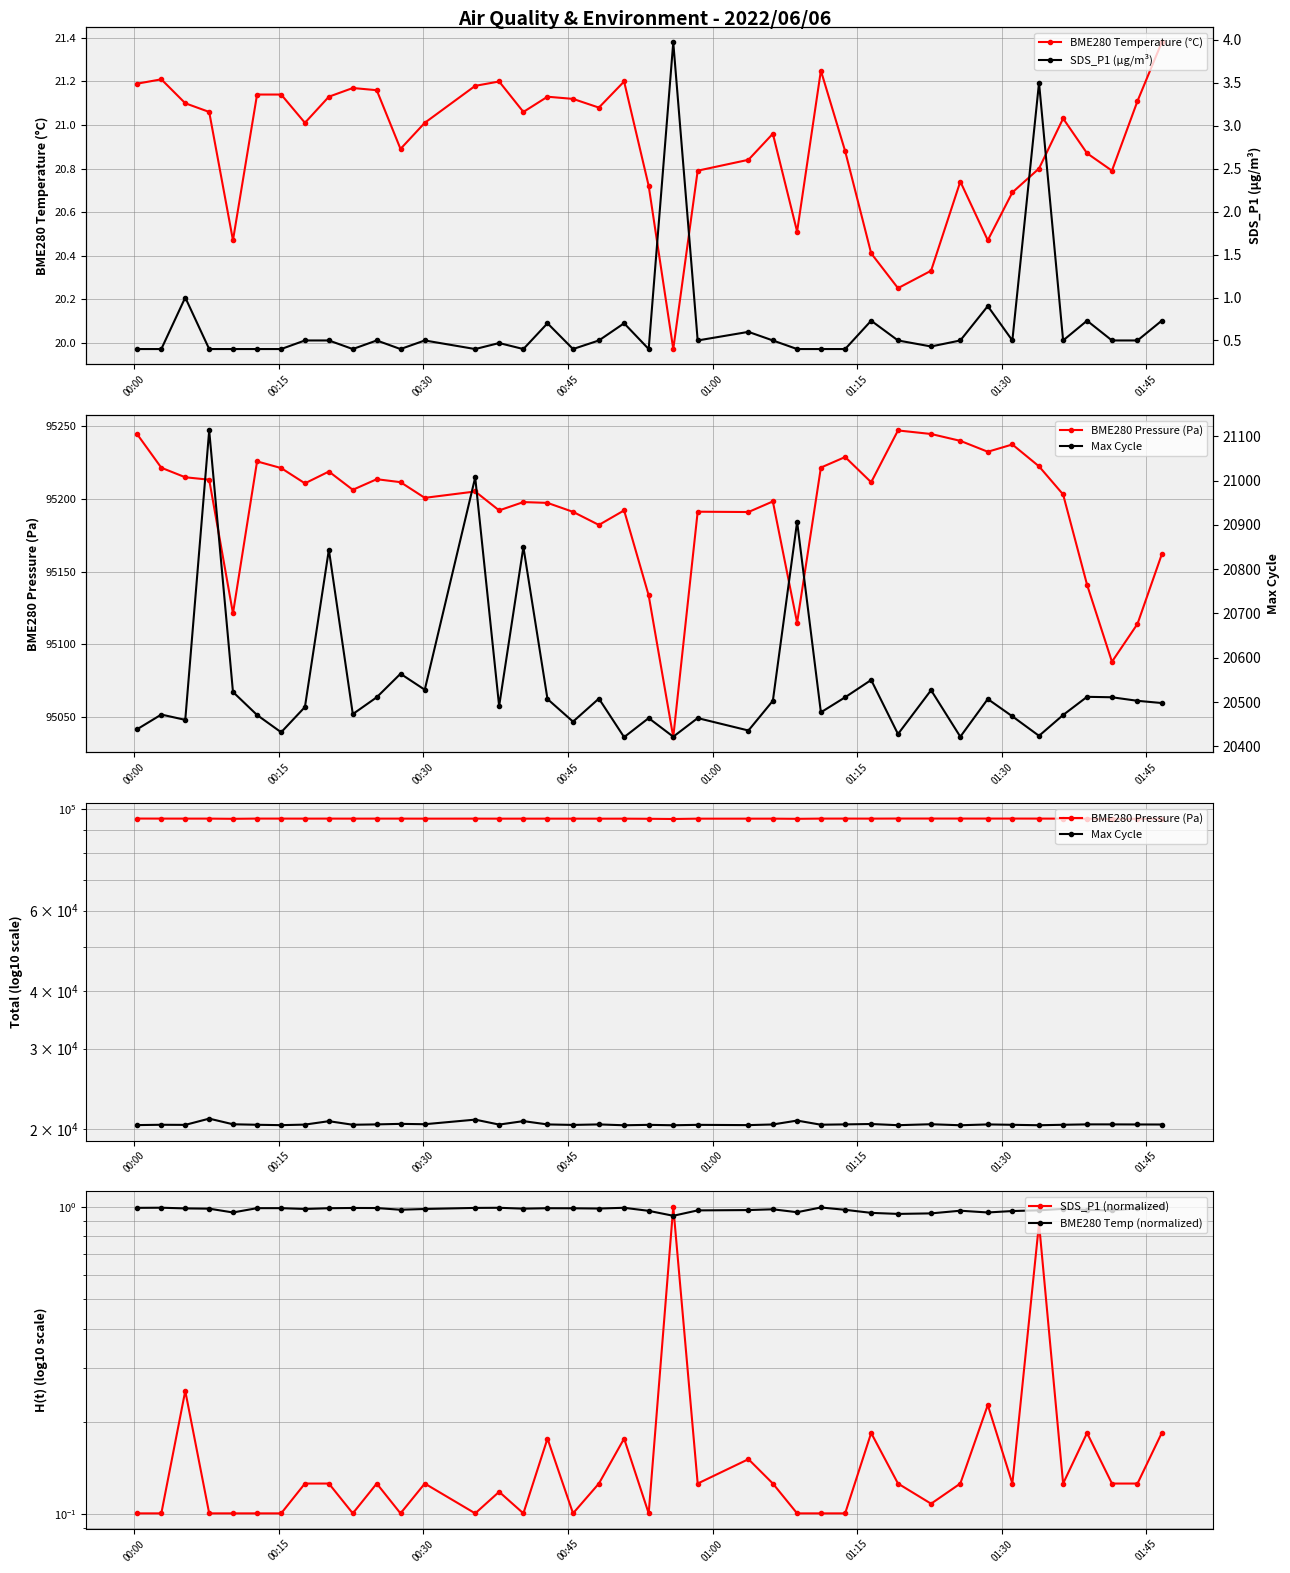

In BME280 Temperature (°C), how many points are lower than both neighbors (excluding endpoints)?

10